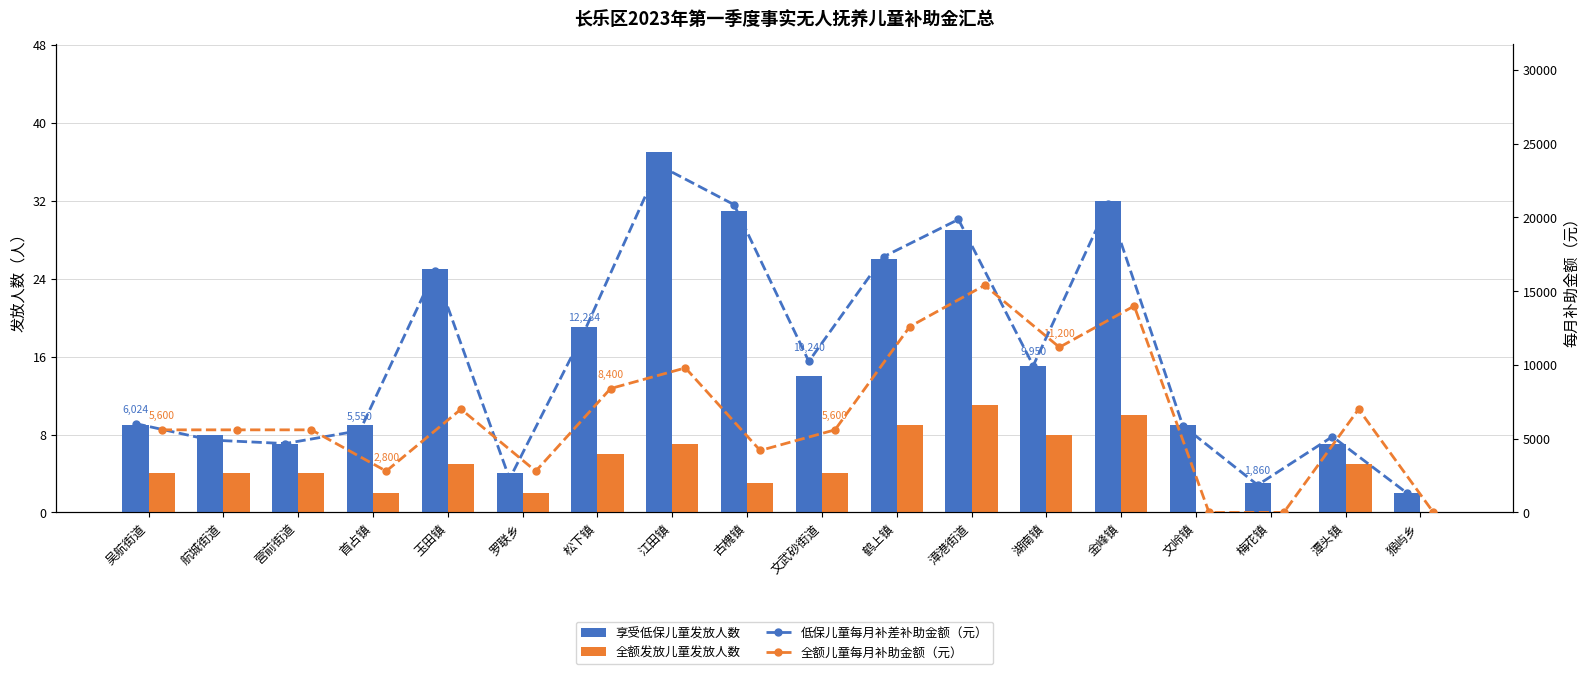

How many categories are shown in the chart?

18